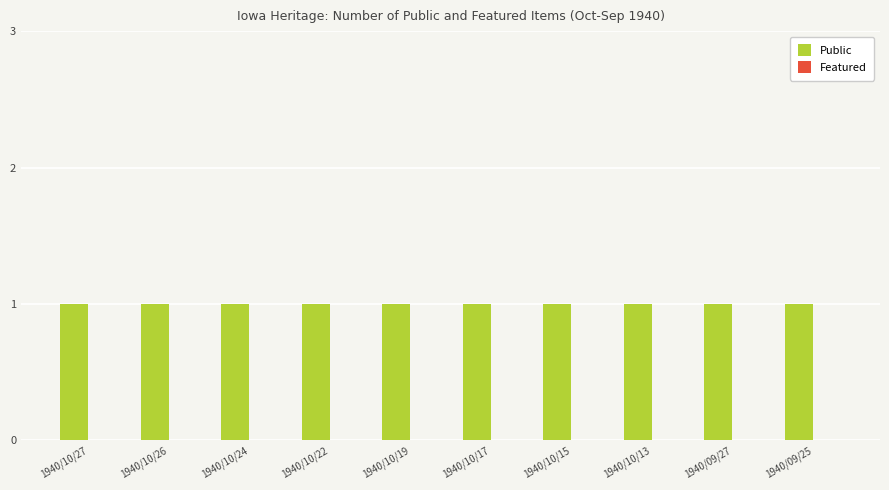

Are the bars horizontal?

No